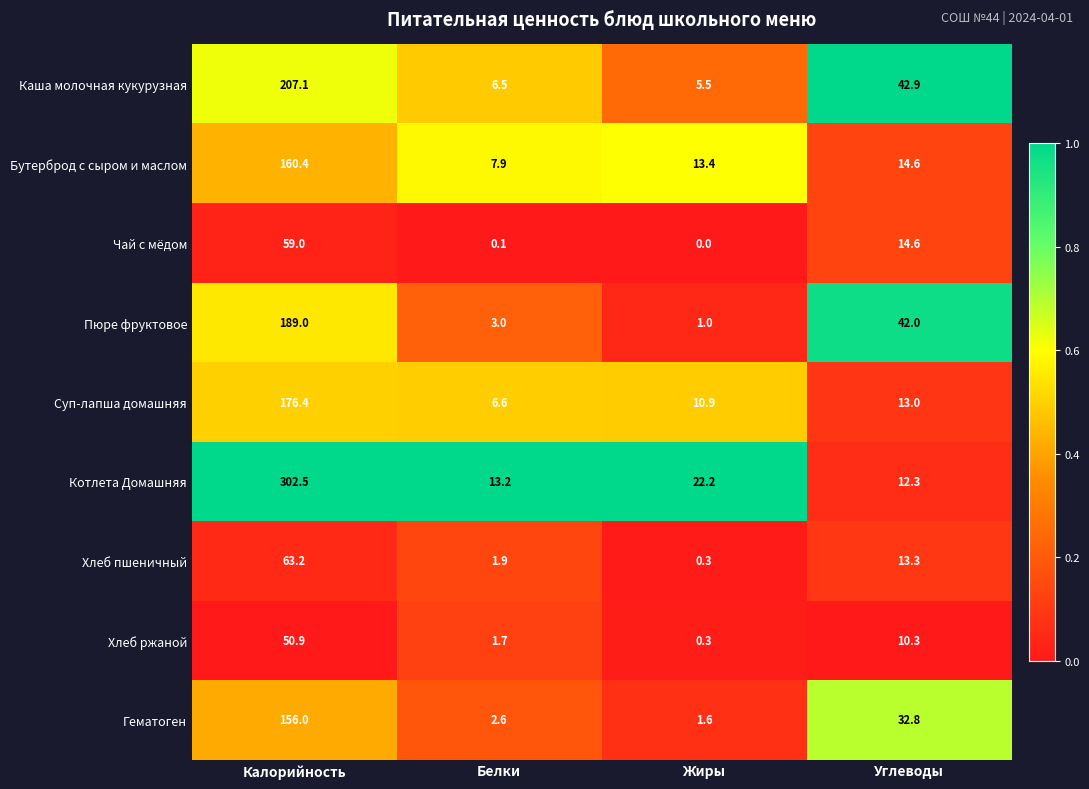

Between Калорийность and Белки, which series saw the biggest shift?

Котлета Домашняя